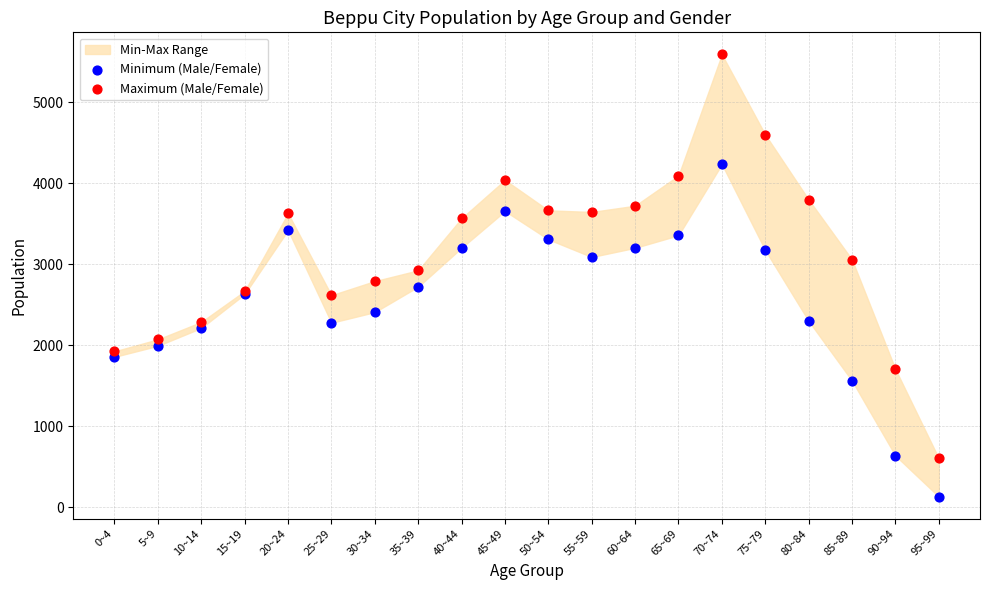

Which series has the largest Y range (max minus min)?

Maximum (Male/Female)